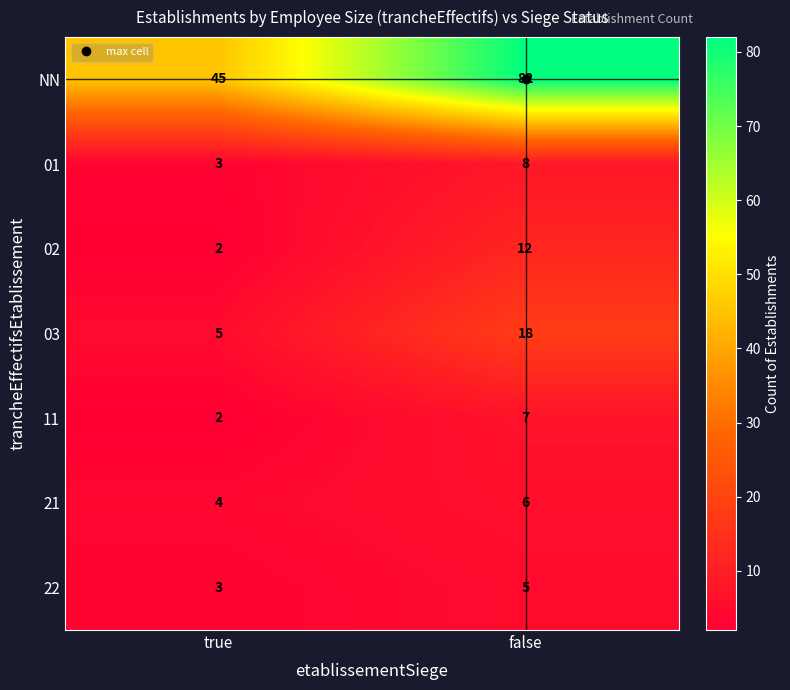

How many data points does each series have?

2